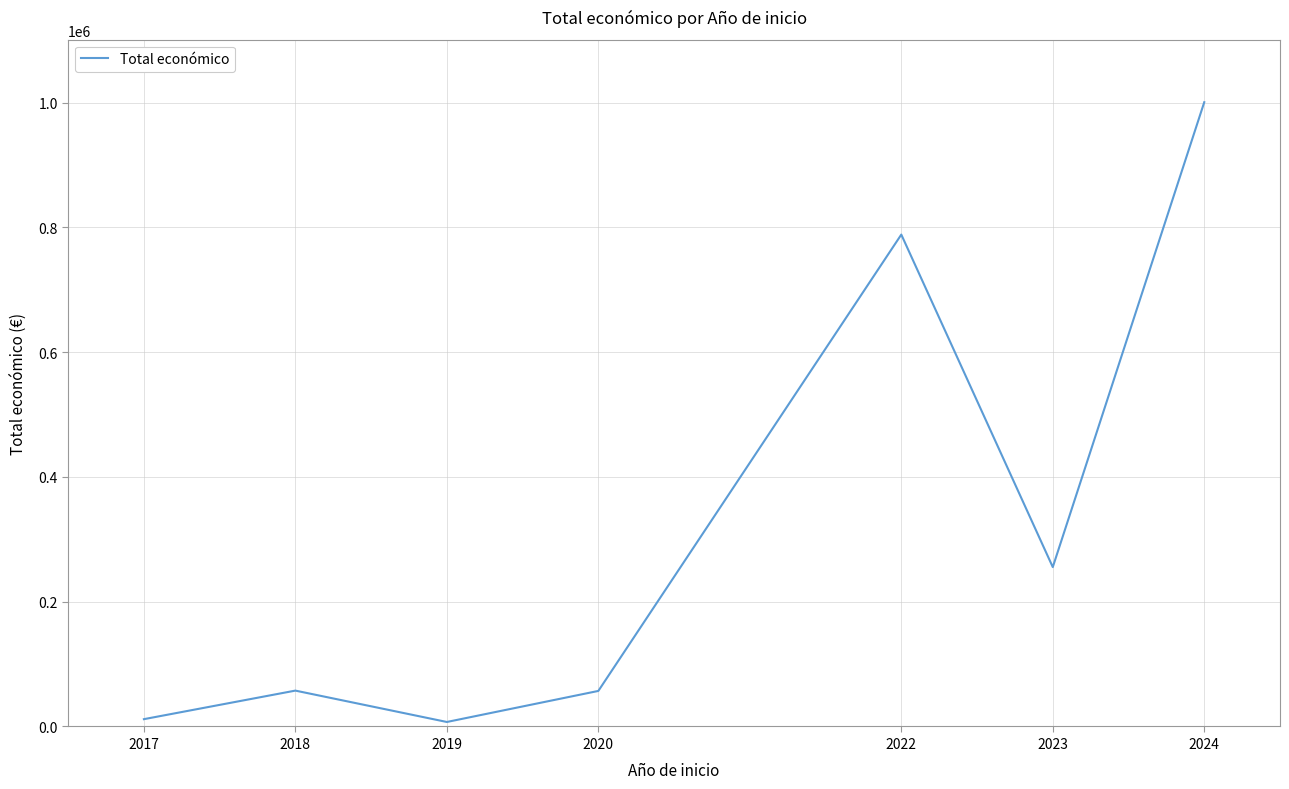

Is this an area chart (filled region under the line)?

No